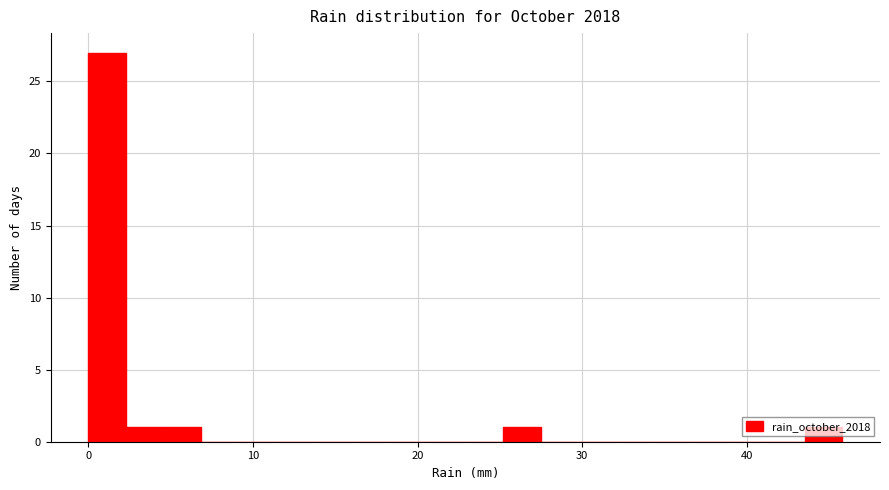

Read against the x-axis, roughly where is the centre of the tallest bar?

1